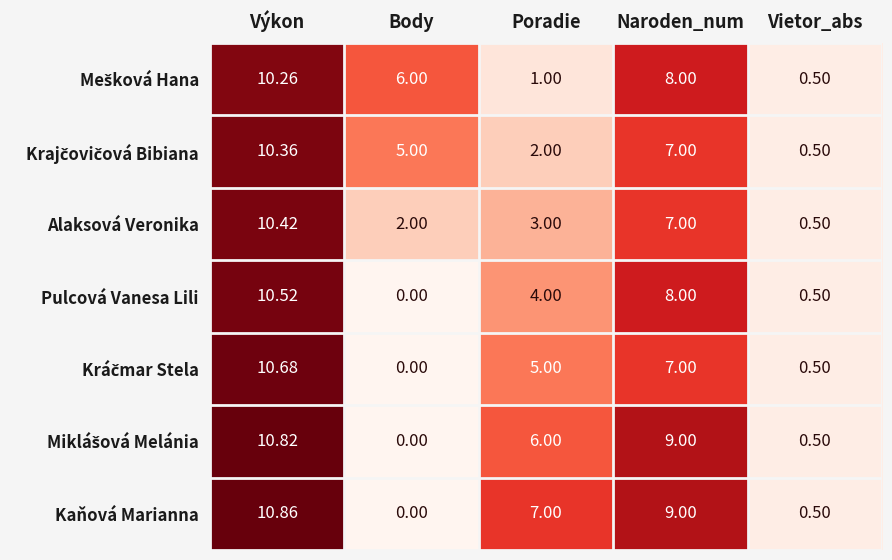

How many categories are shown in the chart?

5